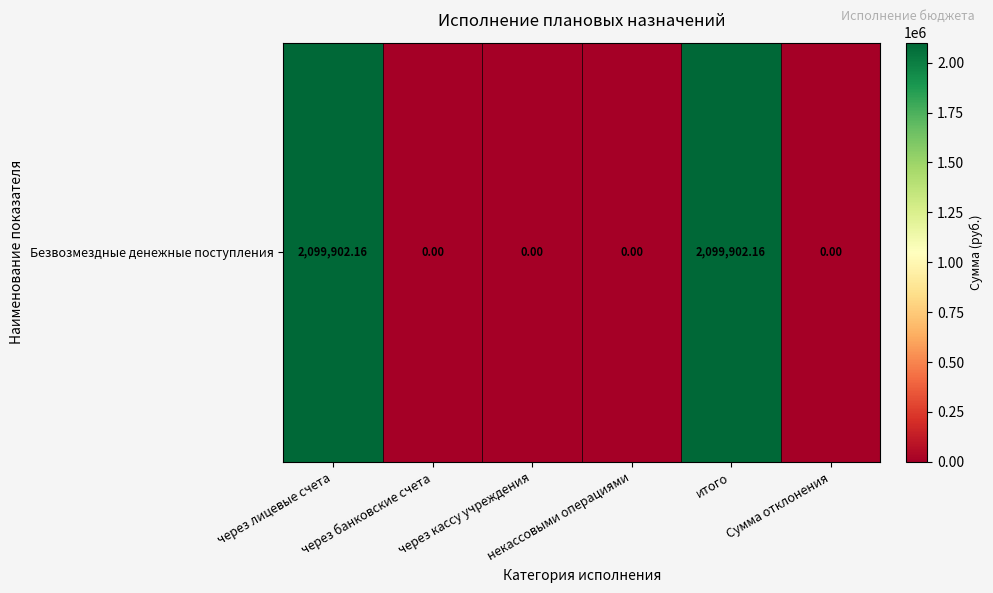

List the labels in order of value, largest first.

через лицевые счета, итого, через банковские счета, через кассу учреждения, некассовыми операциями, Сумма отклонения